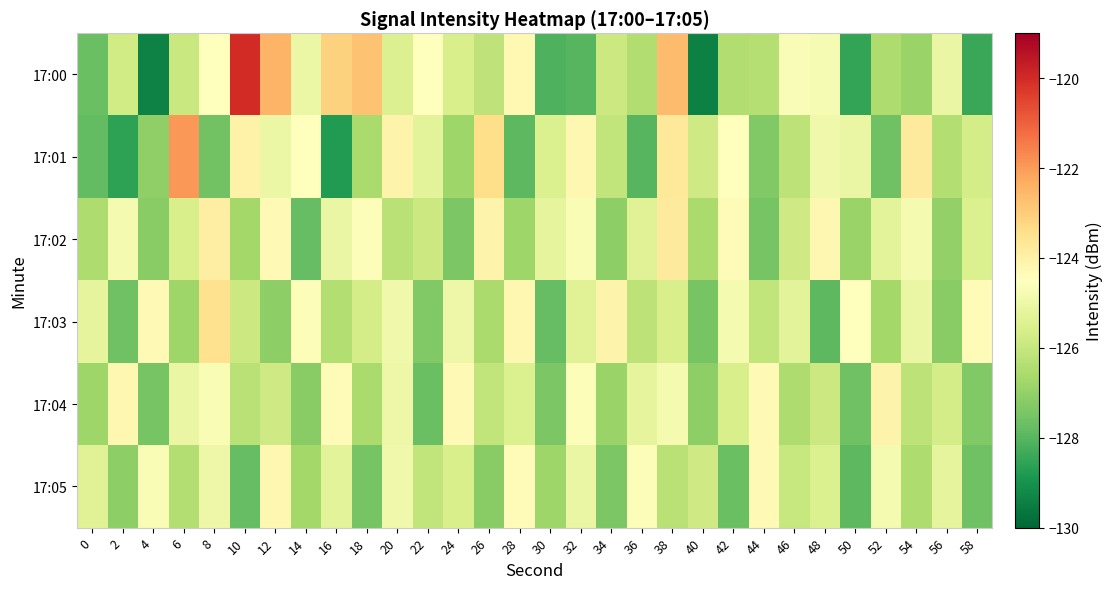

Reading left to right, what are all the values shown in this chart?

17:00: 0=-127.7	2=-125.8	4=-129.4	6=-125.9	8=-124.5	10=-120.0	12=-122.5	14=-125.0	16=-123.1	18=-122.8	20=-125.4	22=-124.5	24=-125.6	26=-126.2	28=-124.3	30=-128.1	32=-128.0	34=-125.9	36=-126.5	38=-122.6	40=-129.4	42=-126.5	44=-126.4	46=-124.6	48=-124.8	50=-128.5	52=-126.5	54=-126.9	56=-125.1	58=-128.4
17:01: 0=-127.8	2=-128.6	4=-127.1	6=-121.9	8=-127.6	10=-124.1	12=-125.0	14=-124.5	16=-128.8	18=-126.6	20=-124.1	22=-125.3	24=-126.8	26=-123.4	28=-127.9	30=-125.5	32=-124.2	34=-126.1	36=-128.0	38=-123.7	40=-125.8	42=-124.5	44=-127.3	46=-126.2	48=-124.9	50=-125.1	52=-127.6	54=-123.8	56=-126.4	58=-125.7
17:02: 0=-126.5	2=-124.8	4=-127.2	6=-125.6	8=-123.9	10=-126.7	12=-124.3	14=-127.8	16=-125.1	18=-124.6	20=-126.3	22=-125.9	24=-127.4	26=-124.1	28=-126.8	30=-125.2	32=-124.7	34=-127.1	36=-125.4	38=-123.8	40=-126.6	42=-124.4	44=-127.5	46=-125.8	48=-124.2	50=-126.9	52=-125.3	54=-124.8	56=-127.0	58=-125.5
17:03: 0=-125.2	2=-127.6	4=-124.3	6=-126.8	8=-123.5	10=-125.9	12=-127.1	14=-124.6	16=-126.4	18=-125.7	20=-124.9	22=-127.3	24=-125.0	26=-126.6	28=-124.2	30=-127.8	32=-125.4	34=-124.1	36=-126.2	38=-125.6	40=-127.5	42=-124.8	44=-126.1	46=-125.3	48=-127.9	50=-124.5	52=-126.7	54=-125.1	56=-127.2	58=-124.4
17:04: 0=-126.8	2=-124.2	4=-127.5	6=-125.1	8=-124.7	10=-126.3	12=-125.8	14=-127.2	16=-124.4	18=-126.6	20=-125.0	22=-127.7	24=-124.3	26=-126.1	28=-125.5	30=-127.4	32=-124.6	34=-126.9	36=-125.2	38=-124.8	40=-127.1	42=-125.6	44=-124.3	46=-126.5	48=-125.9	50=-127.6	52=-124.1	54=-126.2	56=-125.7	58=-127.3
17:05: 0=-125.4	2=-127.1	4=-124.7	6=-126.4	8=-125.0	10=-127.8	12=-124.2	14=-126.7	16=-125.3	18=-127.5	20=-124.9	22=-126.1	24=-125.6	26=-127.2	28=-124.4	30=-126.8	32=-125.1	34=-127.4	36=-124.6	38=-126.3	40=-125.8	42=-127.7	44=-124.3	46=-126.0	48=-125.5	50=-127.9	52=-124.8	54=-126.5	56=-125.2	58=-127.6